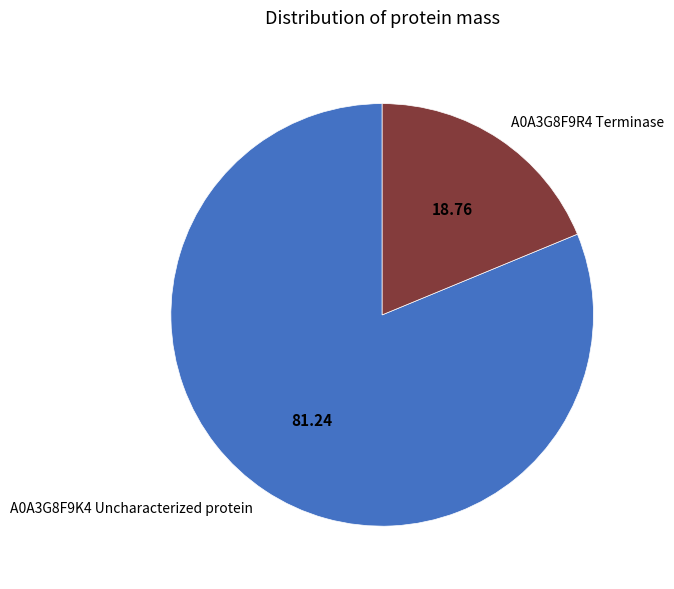

Which has a higher value, A0A3G8F9R4 Terminase or A0A3G8F9K4 Uncharacterized protein?

A0A3G8F9K4 Uncharacterized protein